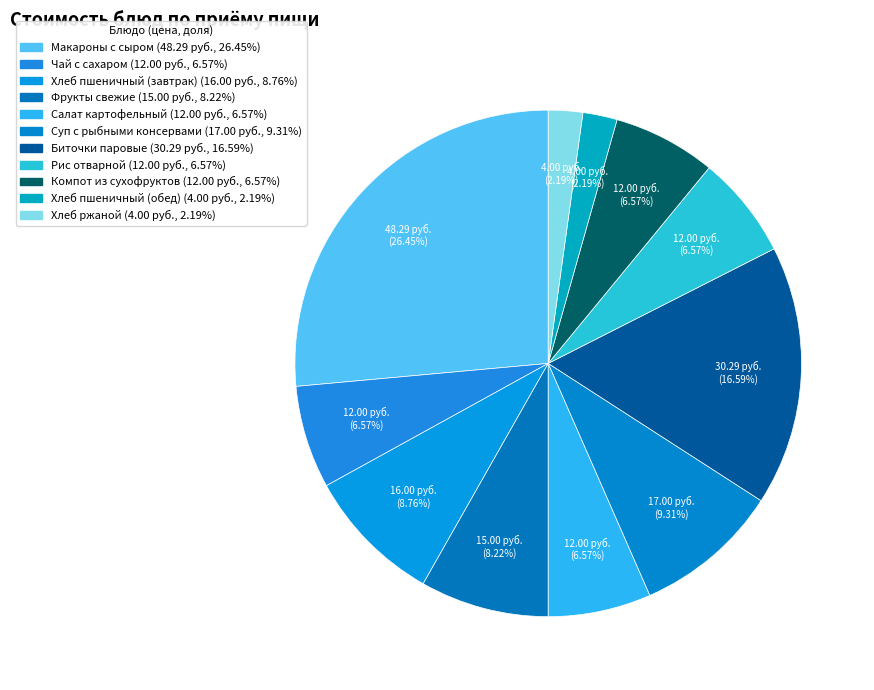

To the nearest percent, what portion does Хлеб пшеничный (обед) represent?

2%